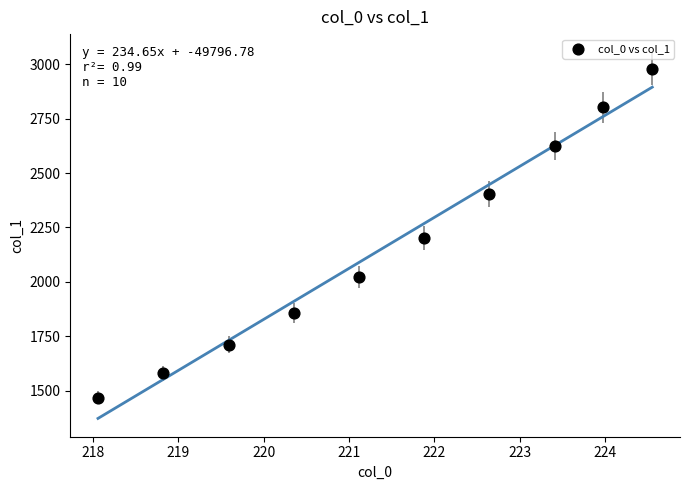

What is the average X value?

221.4